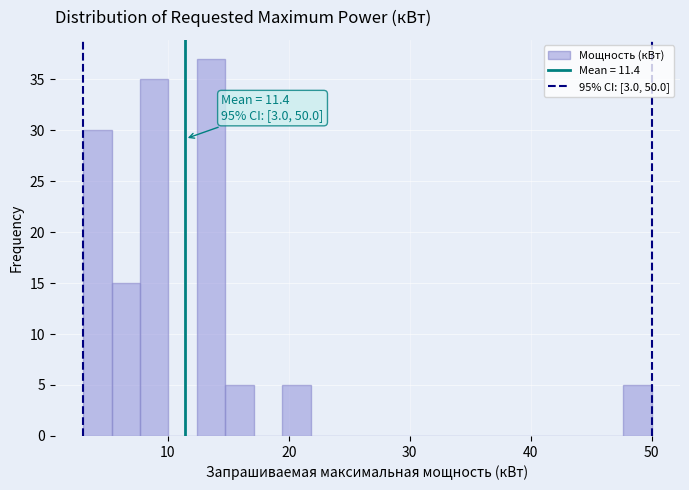

Around what value on the x-axis is the tallest bar? Give the approximate position of its centre, as read against the axis.

14